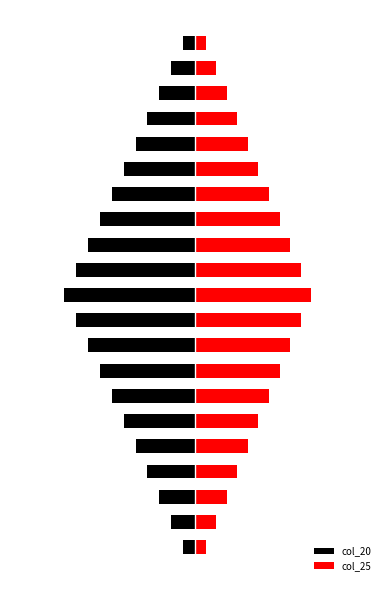

How many values in the col_20 series exceed -5?

10